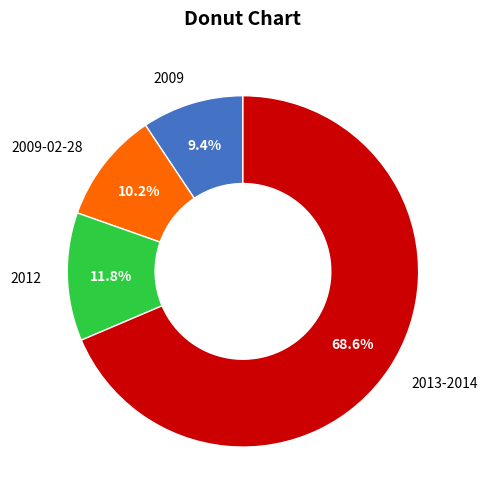

What is the majority slice?

2013-2014